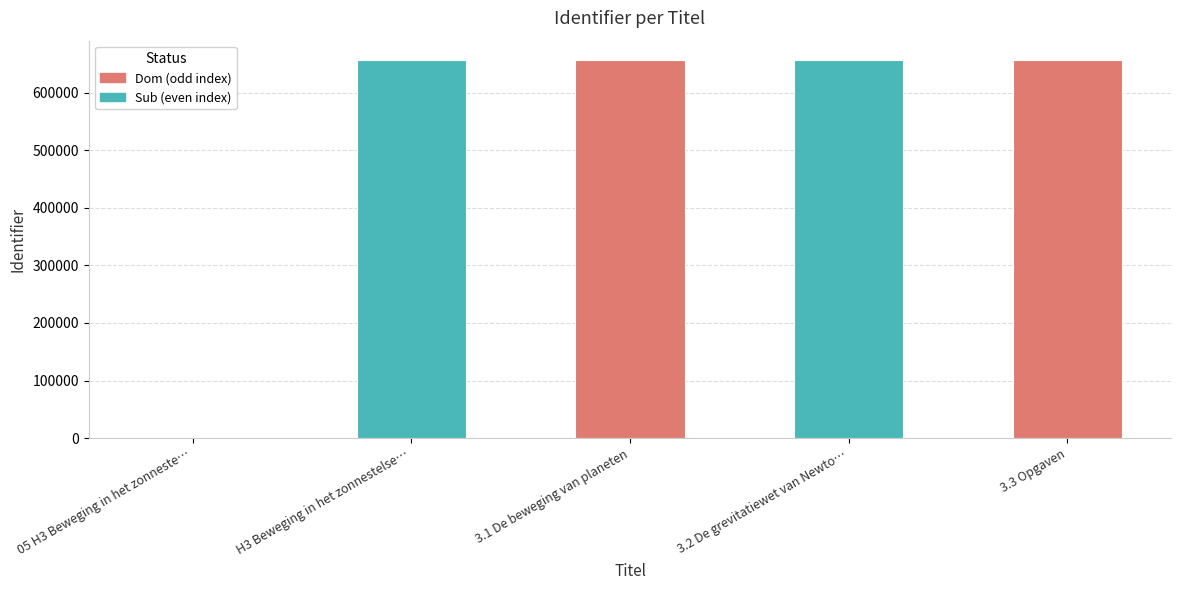

What is the sum of the values at 05 H3 Beweging in het zonneste… and 3.2 De grevitatiewet van Newto…?

657440